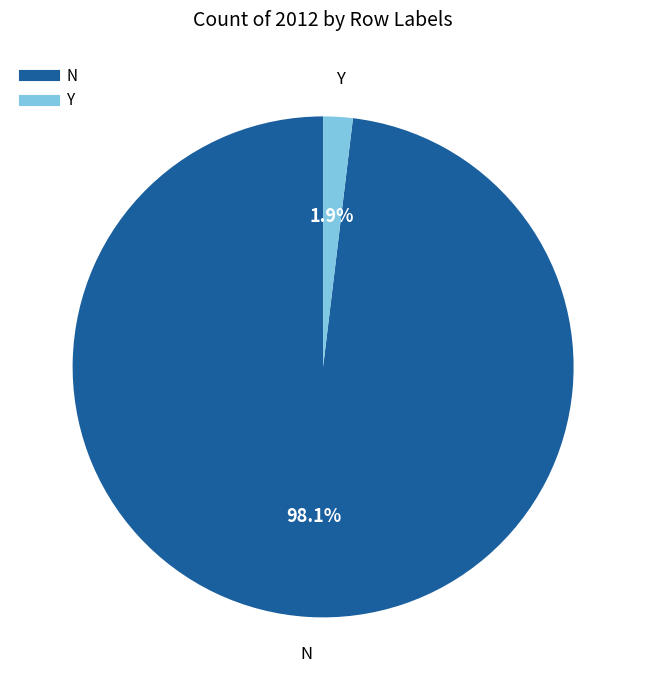

Approximately how many times larger is the value at N compared to Y?

51.6